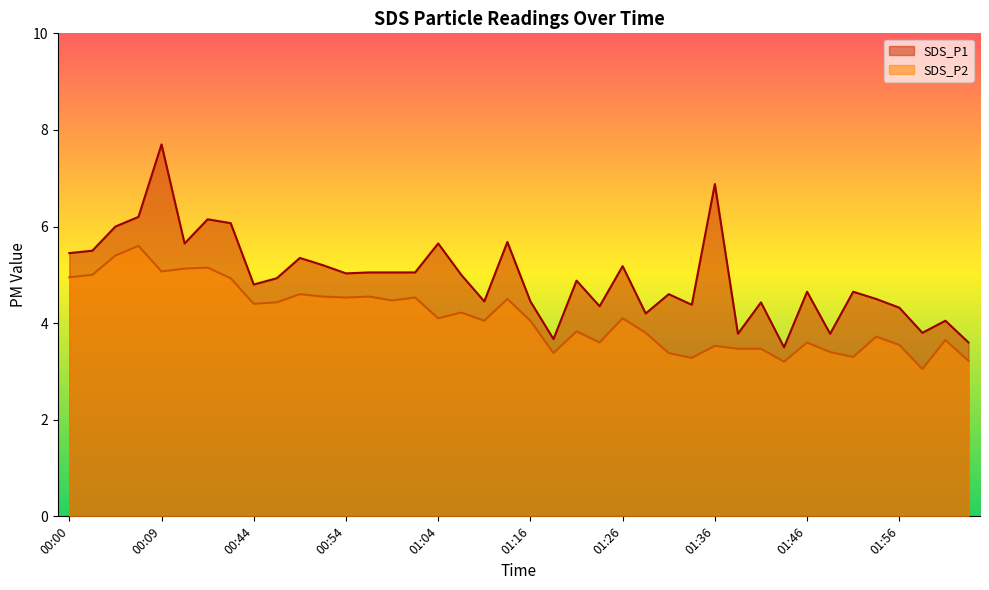

At how many categories does at least one series exceed 3?

40